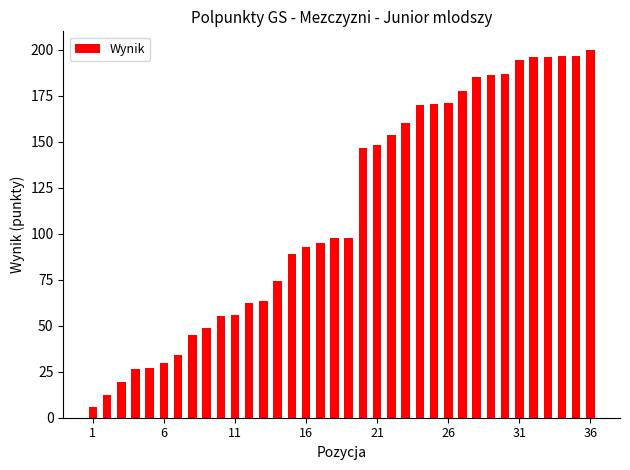

What is the minimum value shown in the chart?

5.8